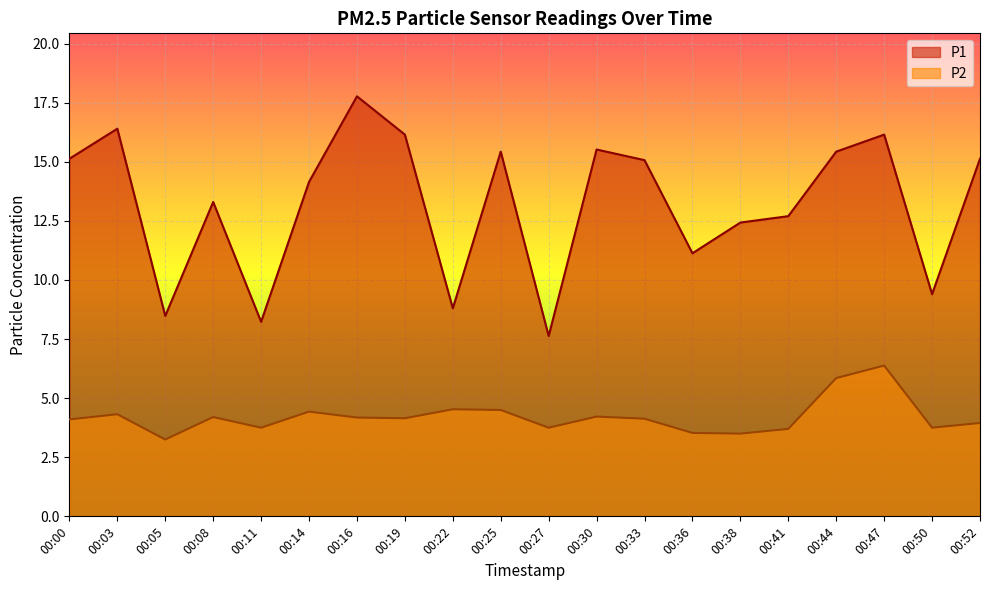

At which category does the chart reach its peak across all series?

00:16